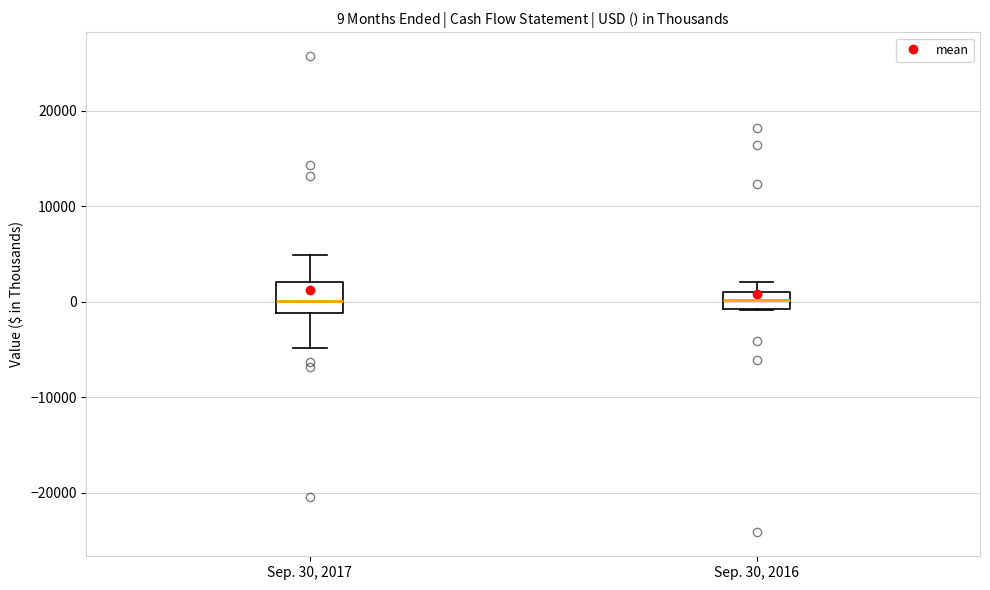

Comparing the boxes themselves (not the whiskers), which one is the tallest?

Sep. 30, 2017